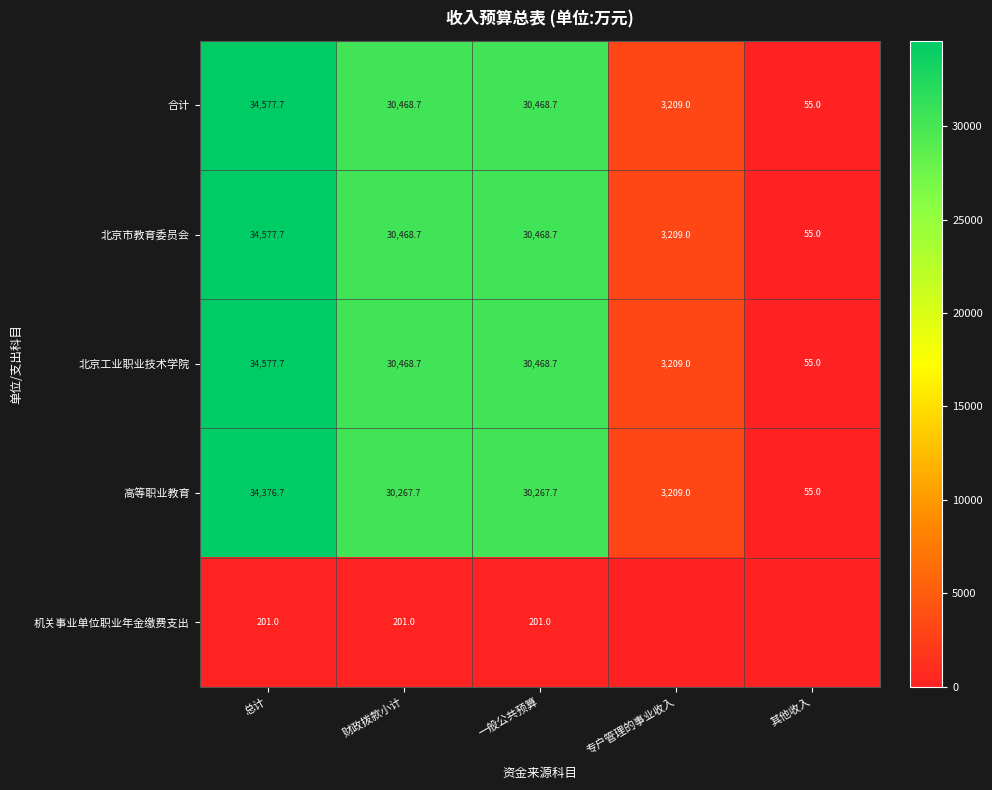

What value does the 高等职业教育 series have at 总计?

34376.7